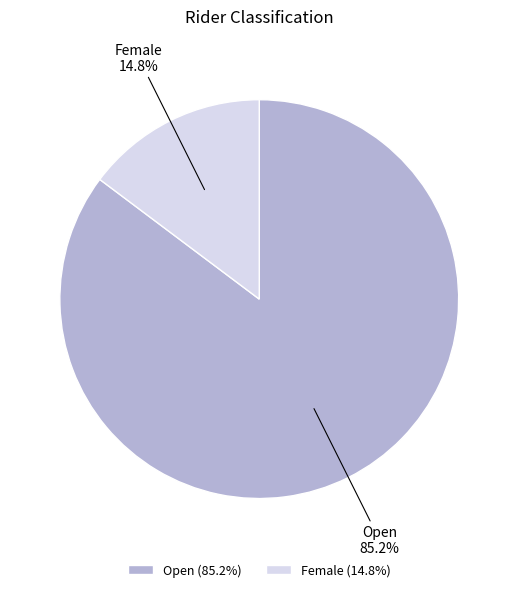

Is there a majority slice in this chart?

Yes